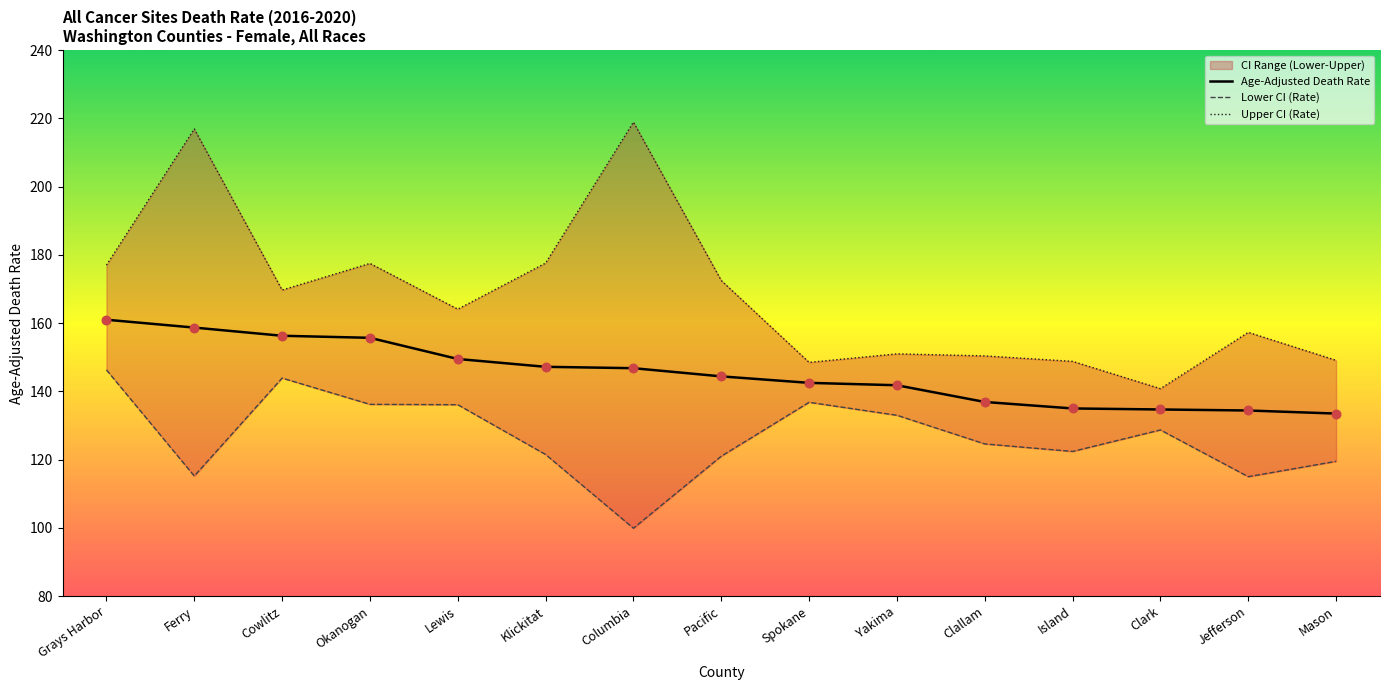

At which category is the sum across all series the highest?

Ferry